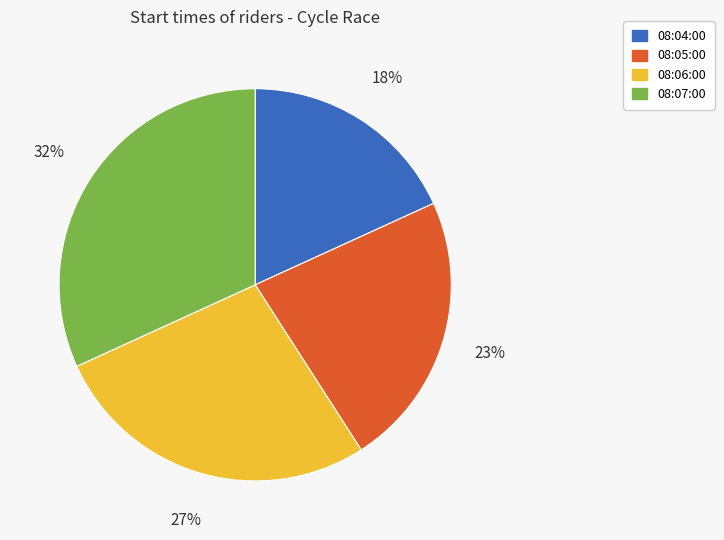

How many segments does this pie chart have?

4